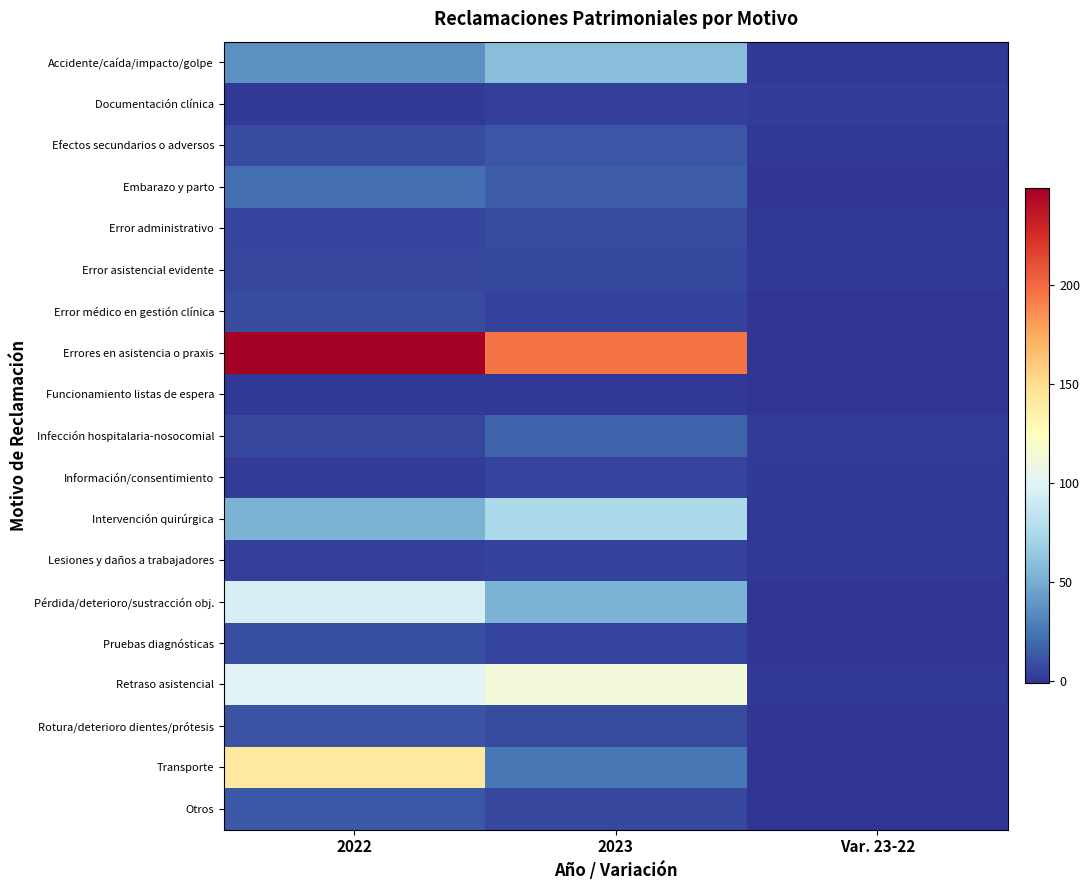

Which series has the largest total across all categories?

Errores en asistencia o praxis